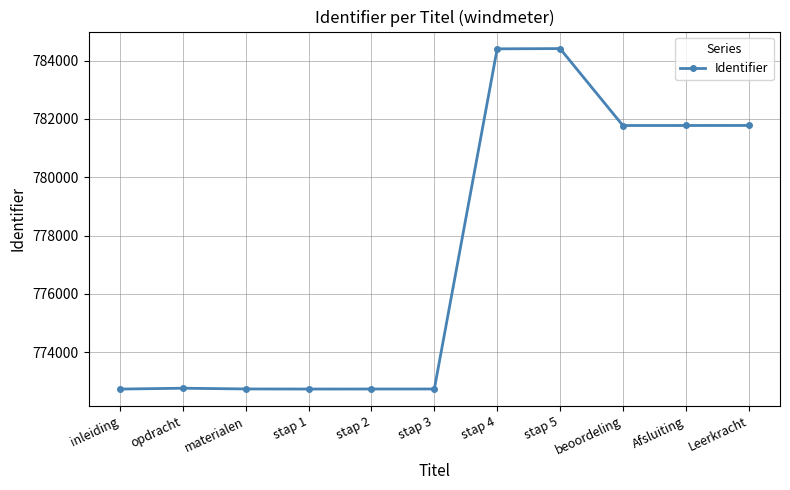

What is the label of the 9th point from the right?

materialen